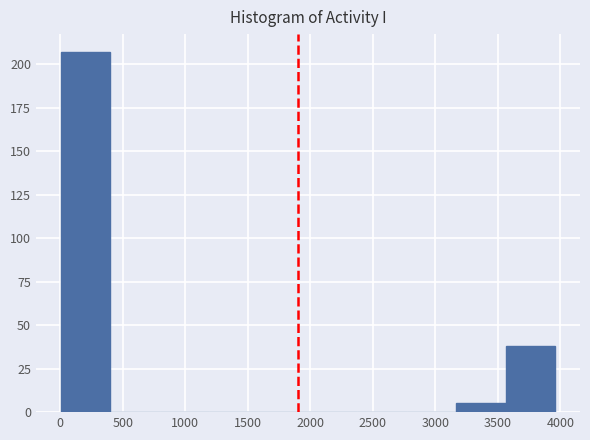

Reading left to right, list every bar in this chart as the range it spans on the x-axis followed by its height. Neither the bar edges nor the heights are printed on the chart, so give them approximately, as read against the axes.

0 to 400: 205
400 to 800: 0
800 to 1200: 0
1200 to 1600: 0
1600 to 2000: 0
2000 to 2400: 0
2400 to 2750: 0
2750 to 3150: 0
3150 to 3550: 5
3550 to 3950: 40